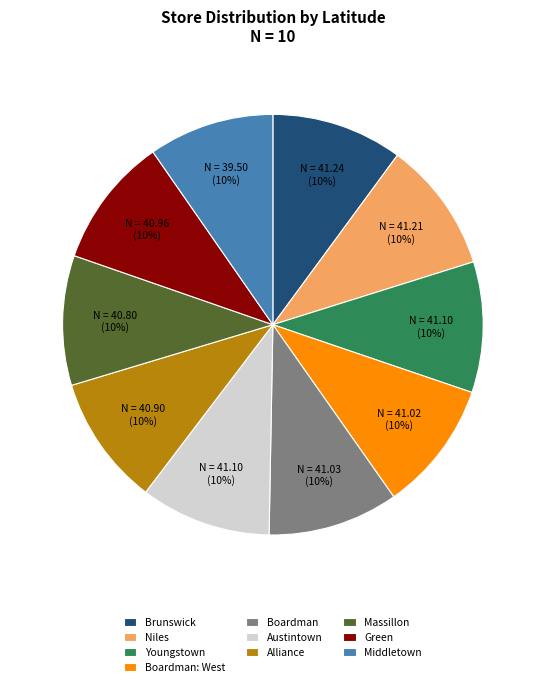

What percentage is the Massillon slice, to the nearest percent?

10%